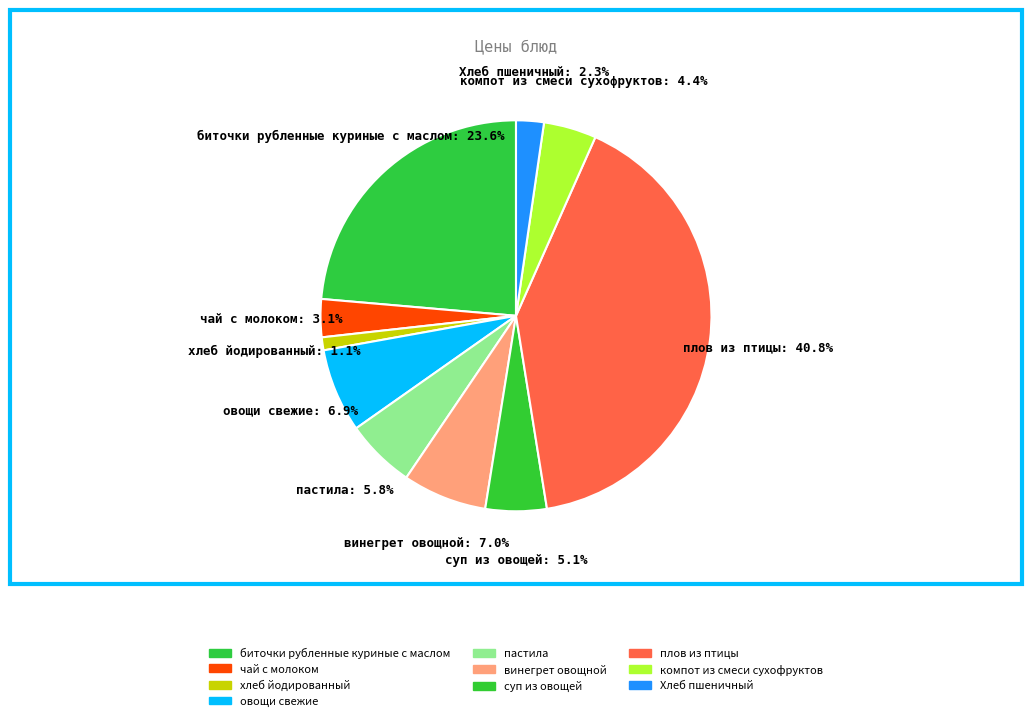

How many slices are in this pie chart?

10